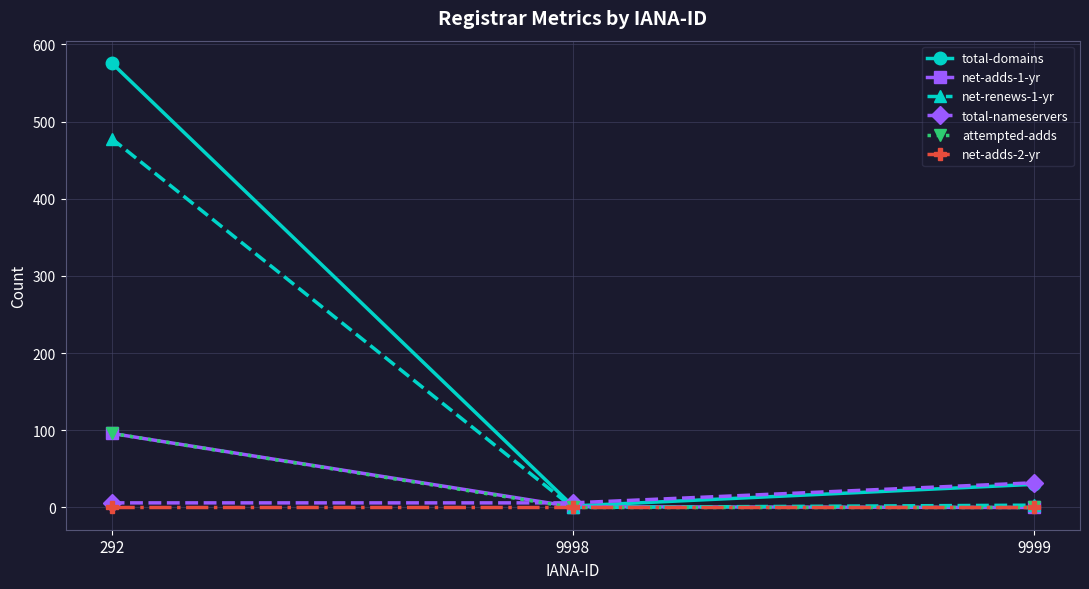

The value of net-renews-1-yr at 9999 is 3. True or false?

True